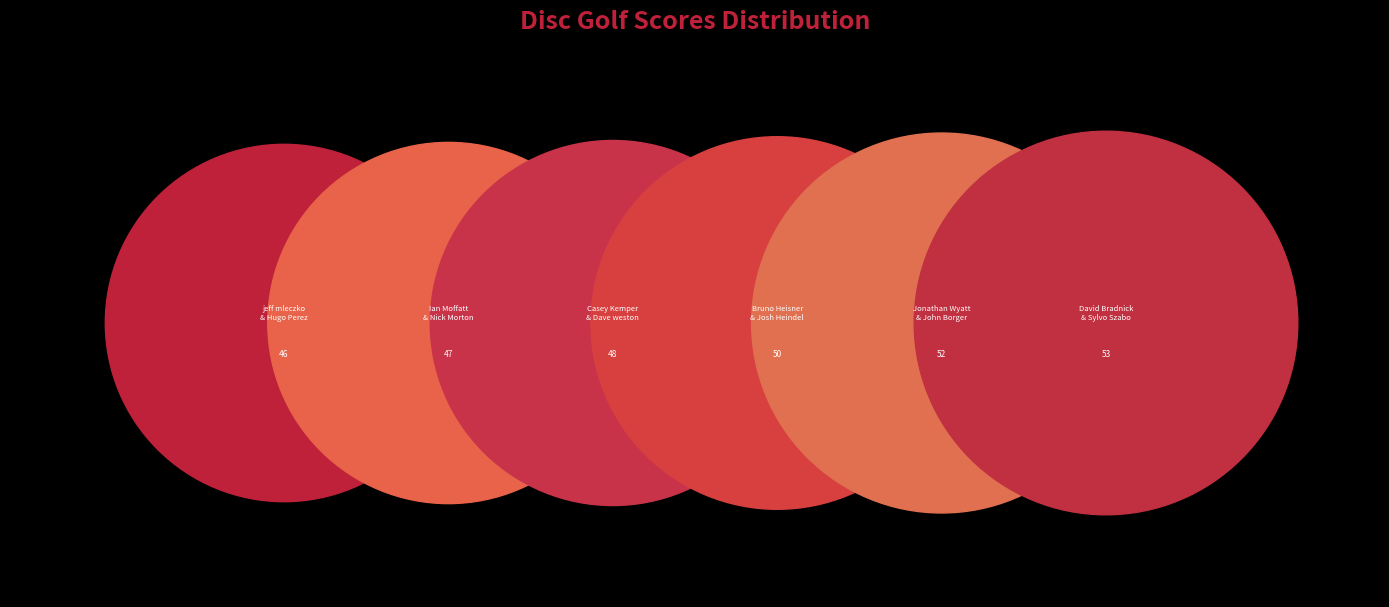

Rank the categories by value from lowest to highest.

jeff mleczko & Hugo Perez, Ian Moffatt & Nick Morton, Casey Kemper & Dave weston, Bruno Heisner & Josh Heindel, Jonathan Wyatt & John Borger, David Bradnick & Sylvo Szabo